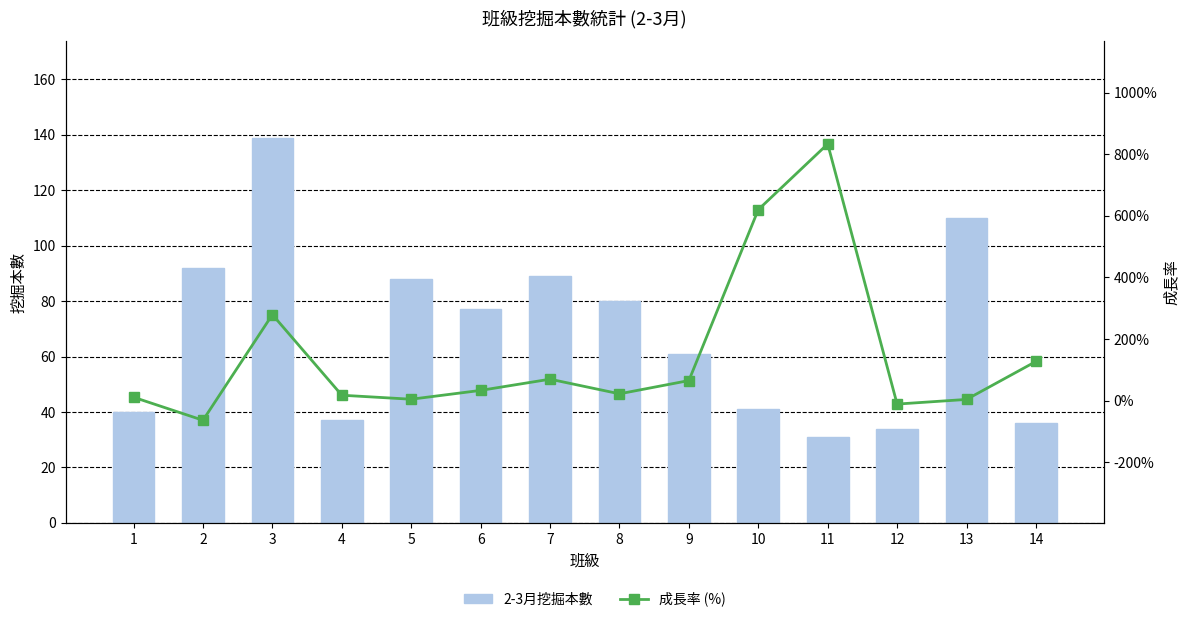

What is the value of the 2-3月挖掘本數 bar at the 7th from the left?

89.0